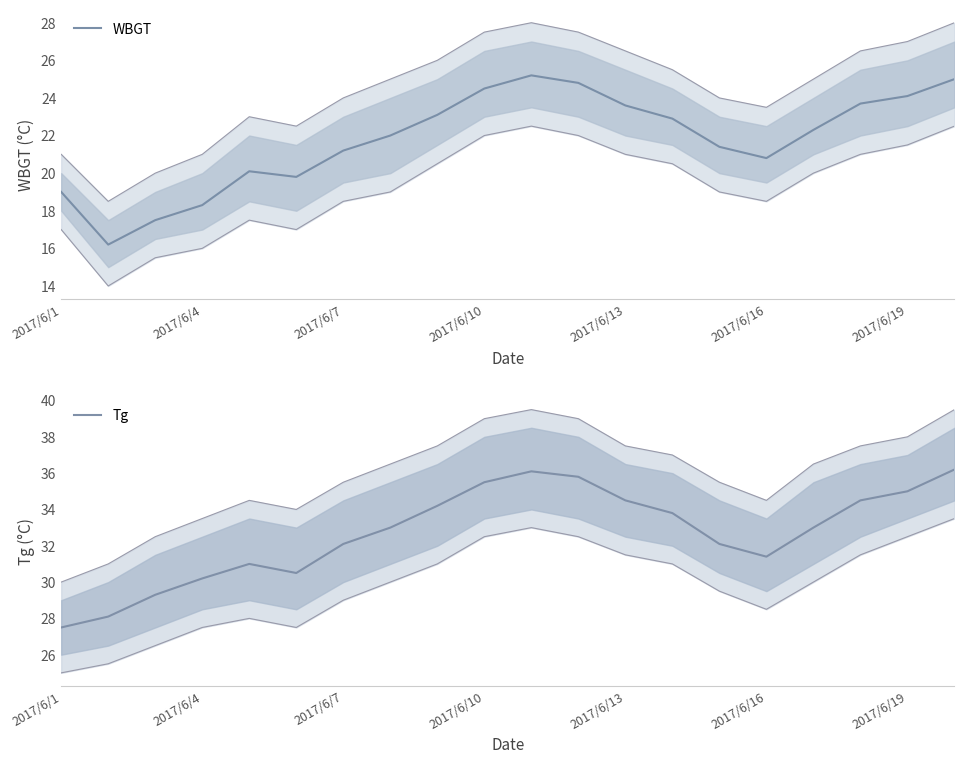

True or false: WBGT and Tg intersect in this chart.

False